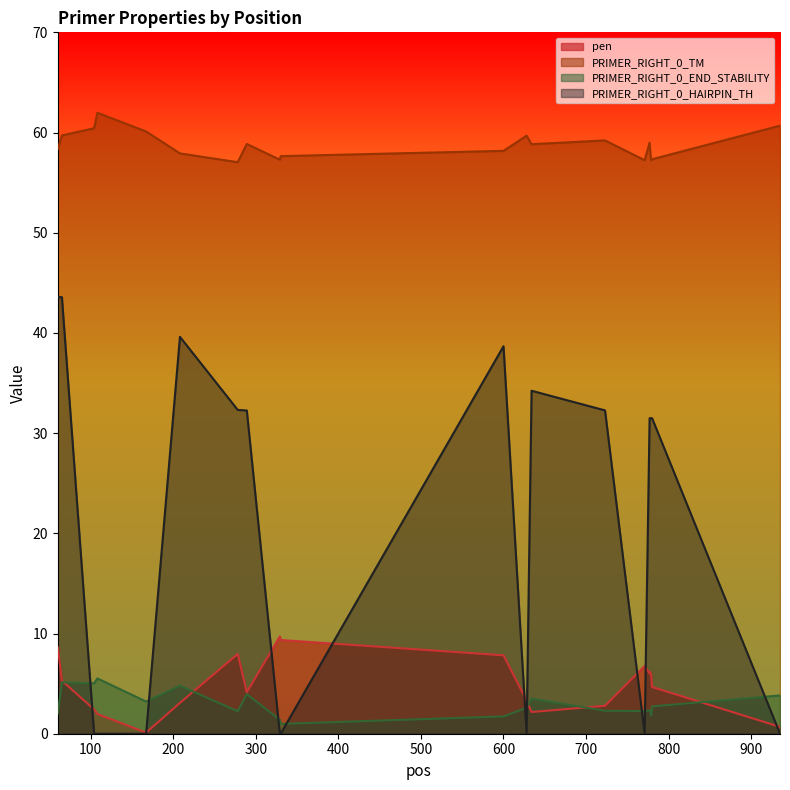

In pen, how many points are lower than both neighbors (excluding endpoints)?

4